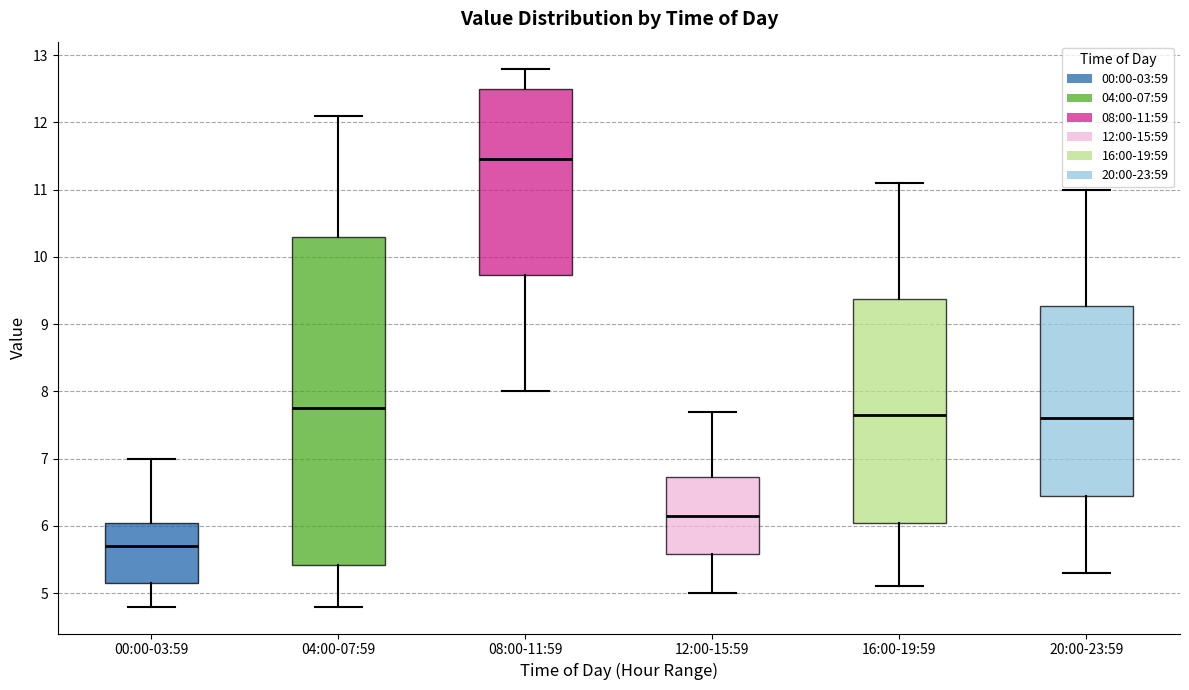

Where is the lower edge of the box for 08:00-11:59 on the y-axis? The values are not printed on the chart, so give them approximately, as read against the axis.

9.7